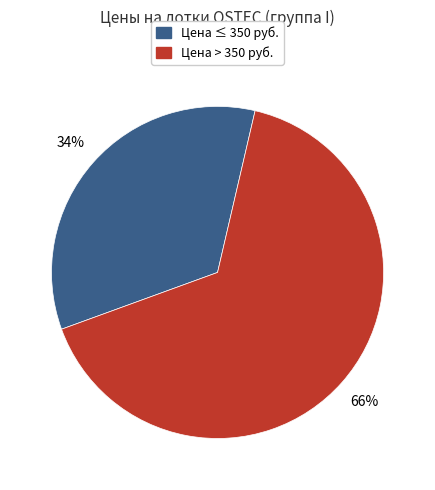

How many slices are in this pie chart?

2